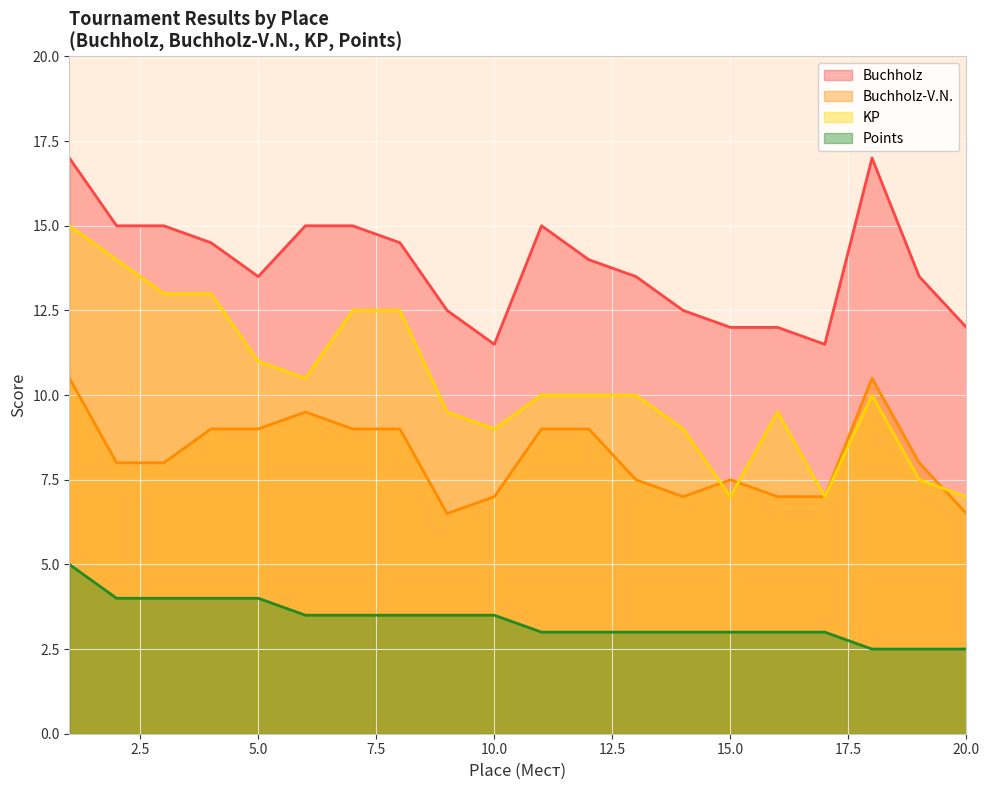

Which category has the highest value in the Buchholz series?

1